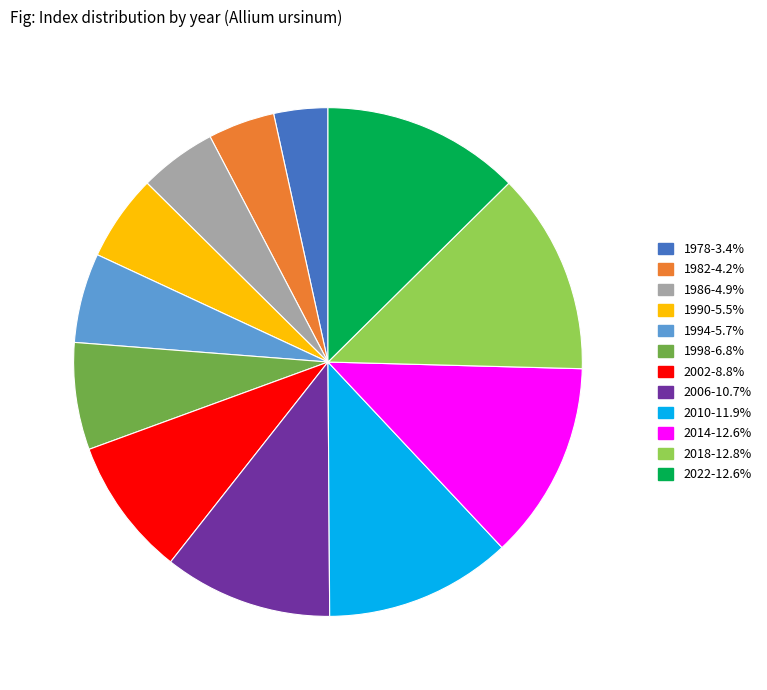

Is the sum of 1998 and 1982 greater than half?

No